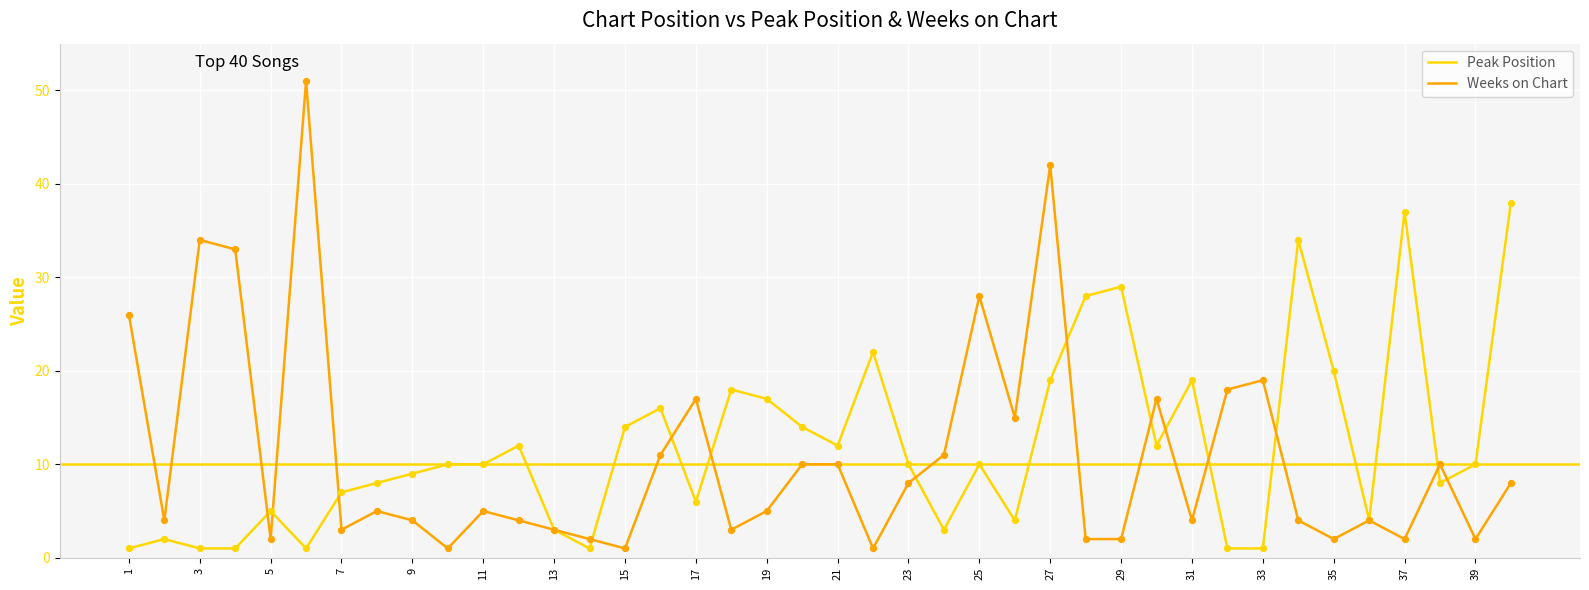

At how many categories does at least one series exceed 46?

1